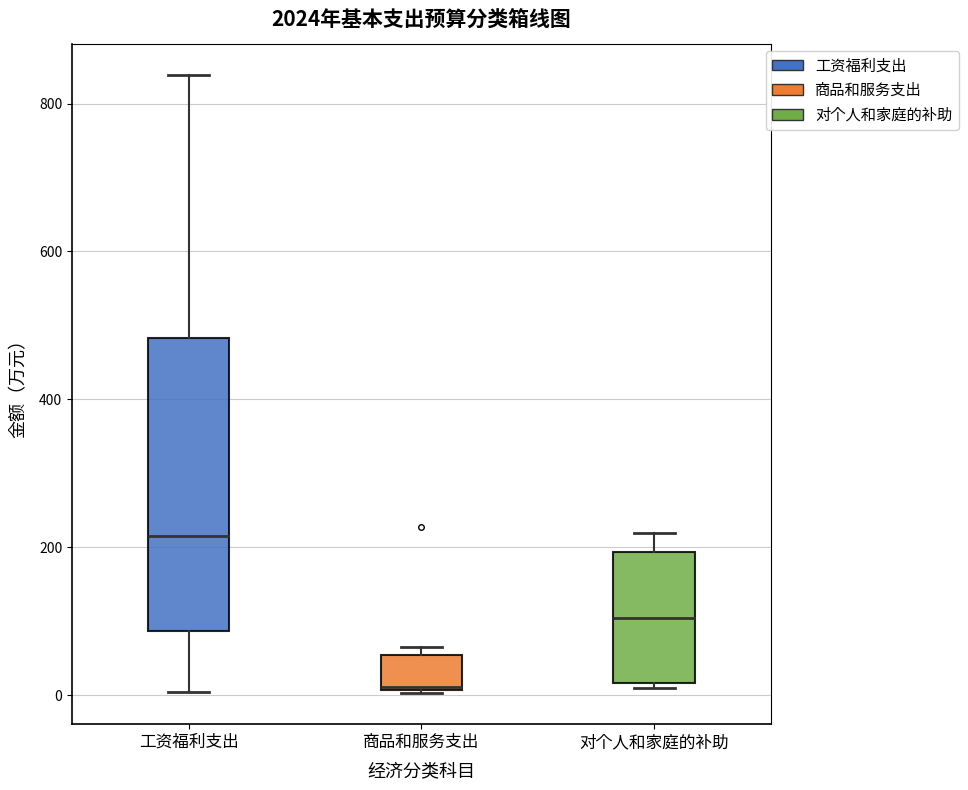

Reading left to right, transcribe this box plot: for each box, give where its median line is, the range the box spans, and where its two whiskers end, as read against the y-axis. The values are not printed on the chart, so give them approximately, as read against the axis.

工资福利支出: median 220, box 80 to 480, whiskers 0 to 840
商品和服务支出: median 20, box 0 to 60, whiskers 0 to 60 (just above the box's upper edge)
对个人和家庭的补助: median 100, box 20 to 200, whiskers 0 to 220